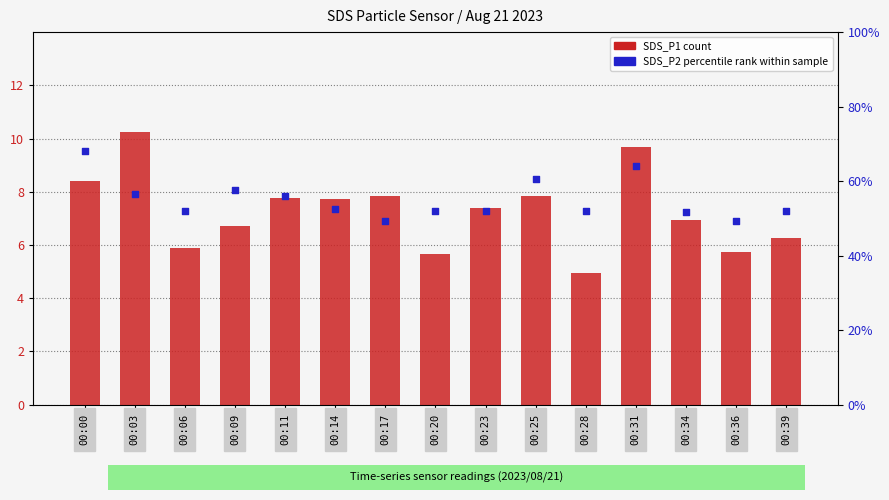

Is the value of SDS_P1 (count) at 00:31 greater than the value of SDS_P2 (percentile) at 00:34?

Yes